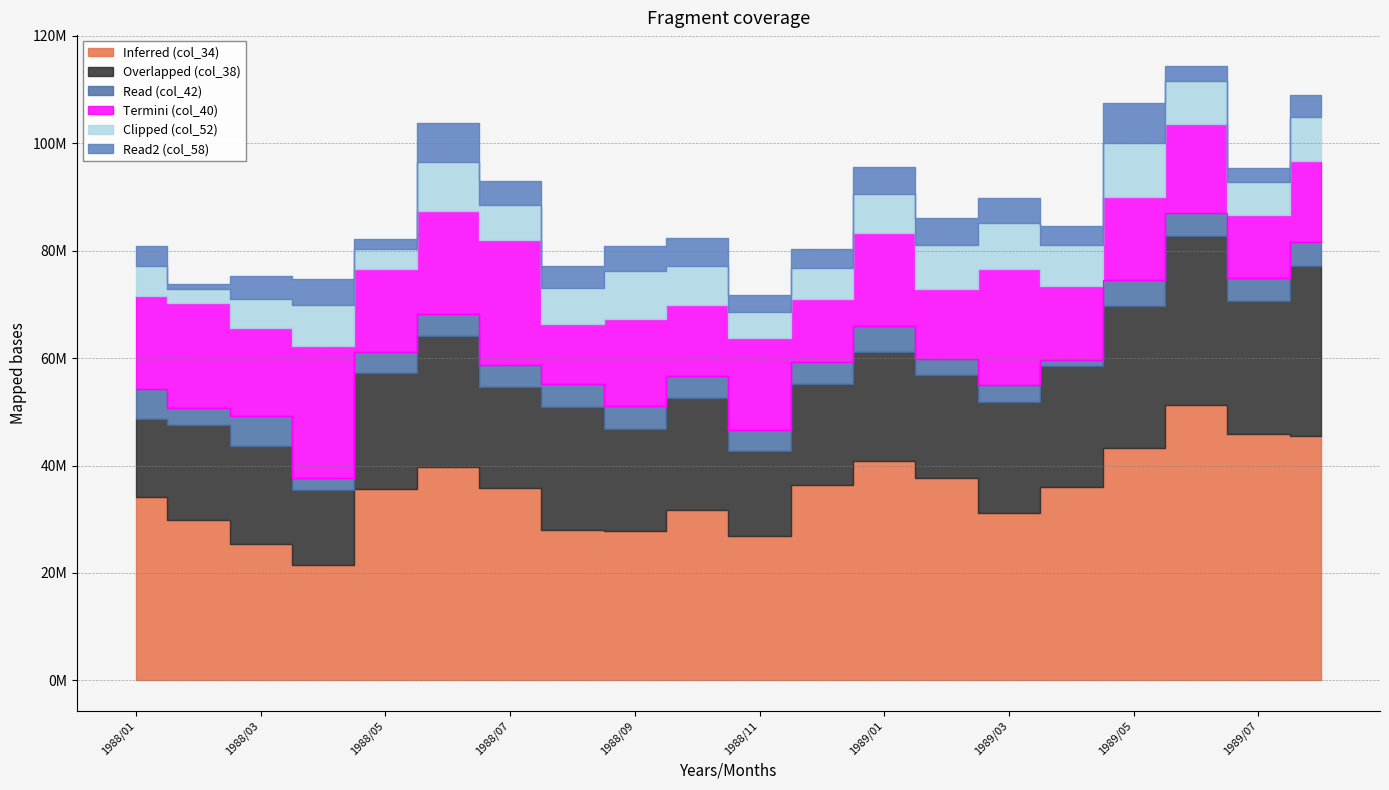

In Read (col_42), how many points are higher than both neighbors (excluding endpoints)?

6